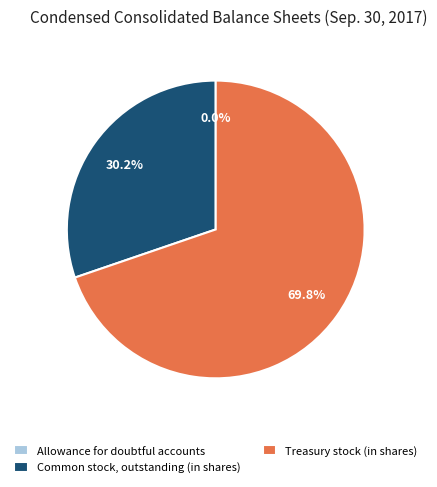

Which slice represents more than half of the pie?

Treasury stock (in shares)